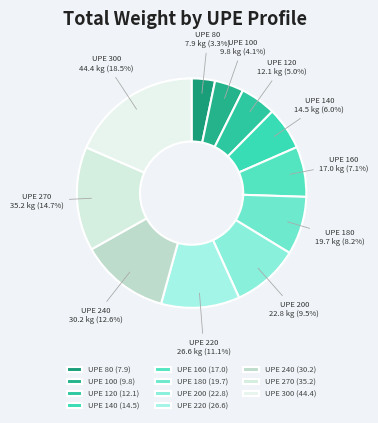

Count the number of slices in the pie.

11